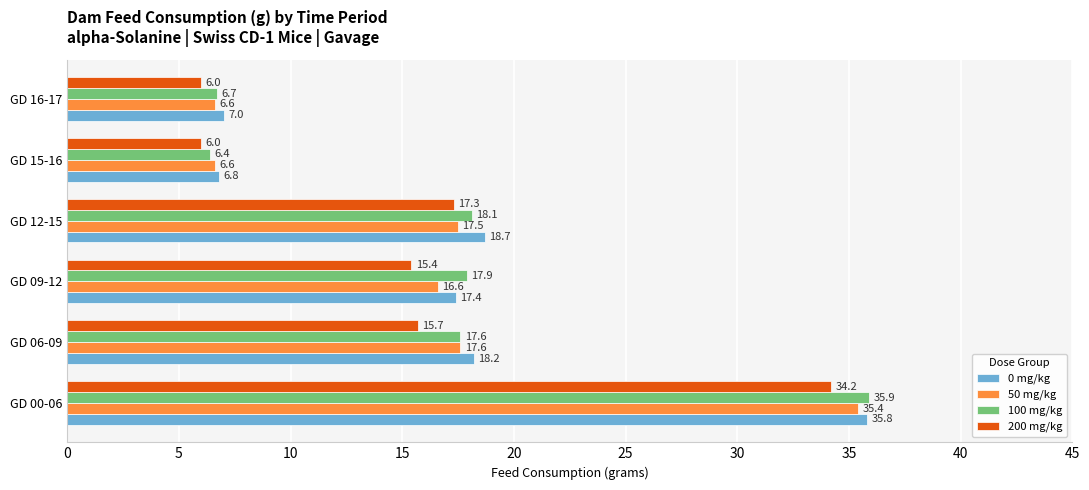

At GD 16-17, list the series in order from largest to smallest.

0 mg/kg, 100 mg/kg, 50 mg/kg, 200 mg/kg